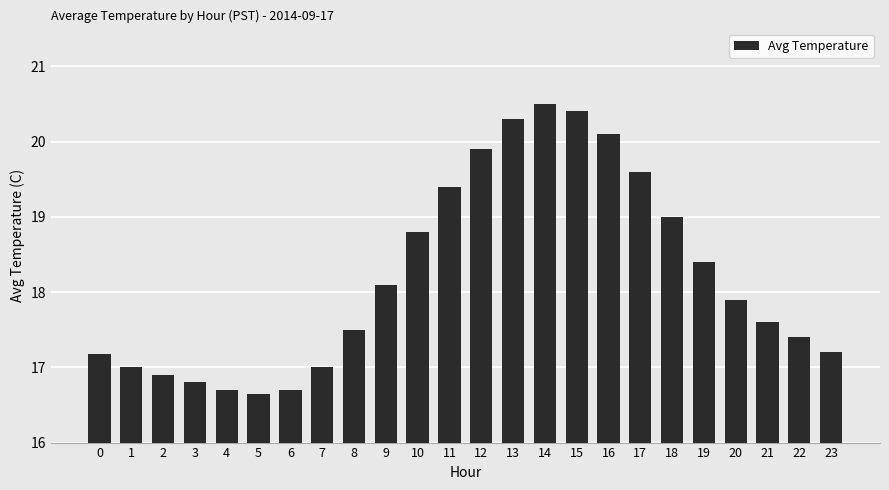

What is the approximate value at 2?

16.9